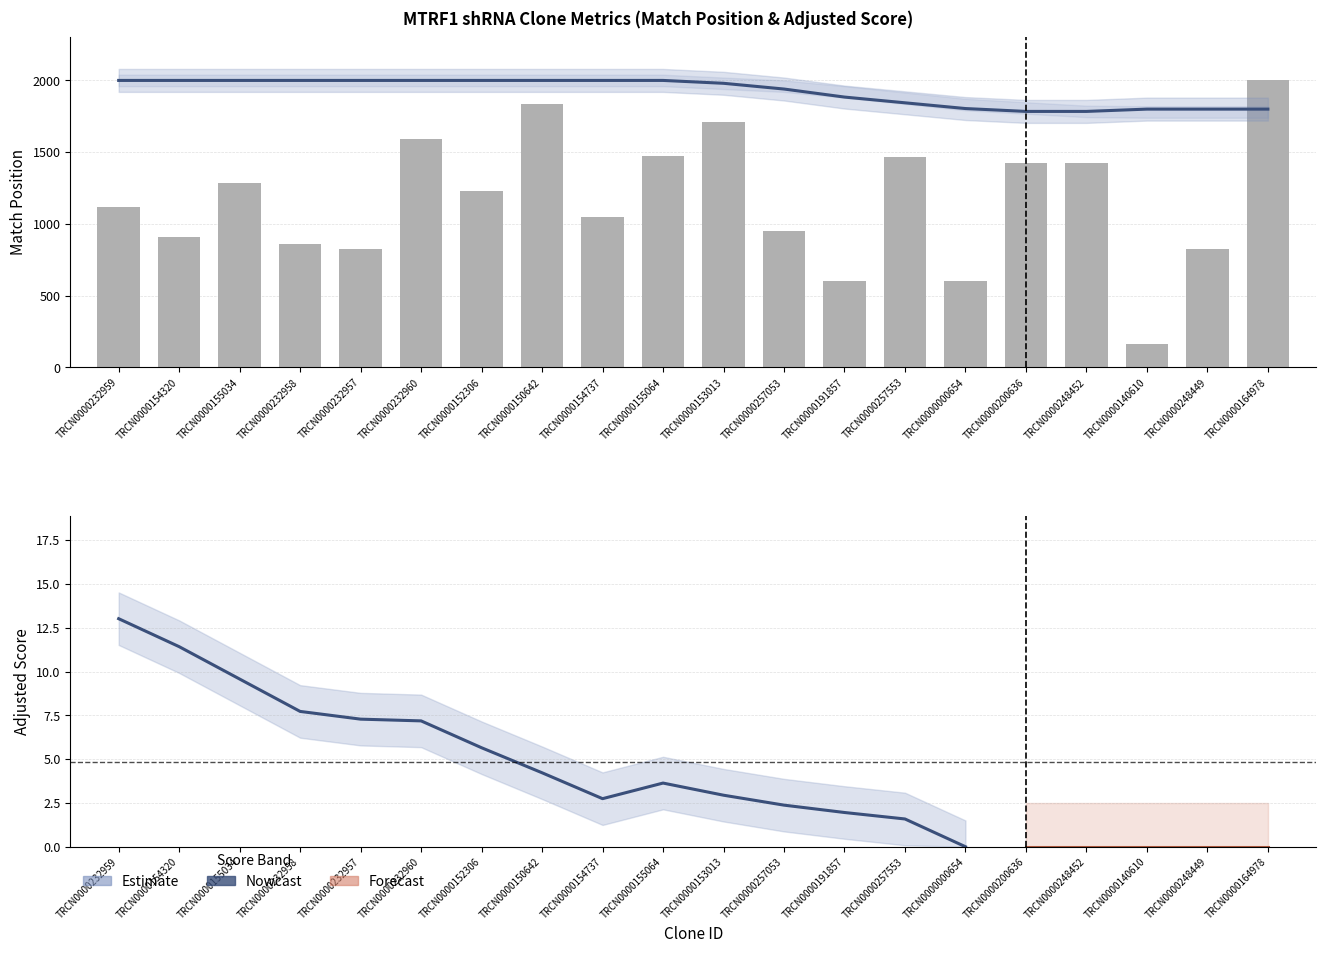

Between TRCN0000232960 and TRCN0000154737, which series saw the biggest shift?

Match Position